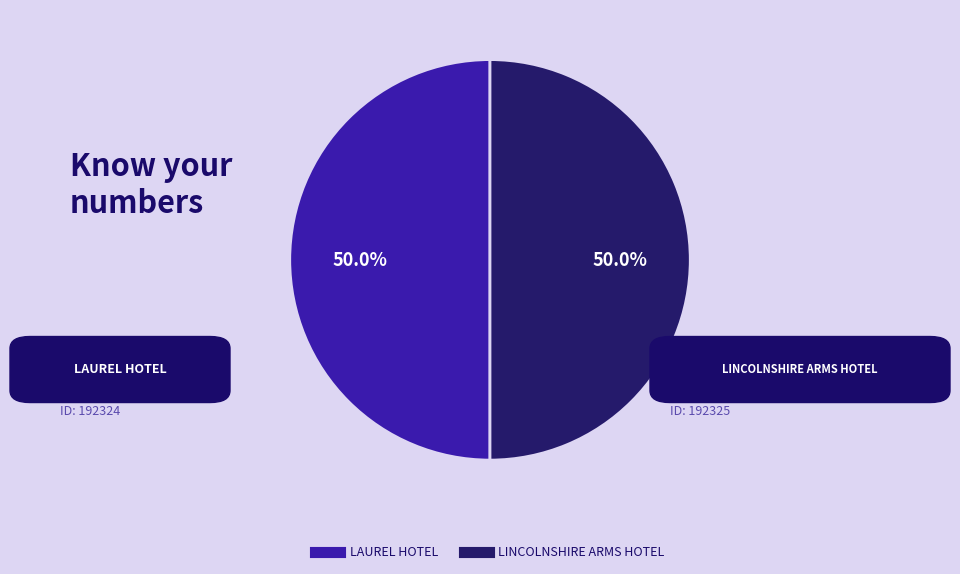

What is the ratio of the value at LINCOLNSHIRE ARMS HOTEL to the value at LAUREL HOTEL?

1.0